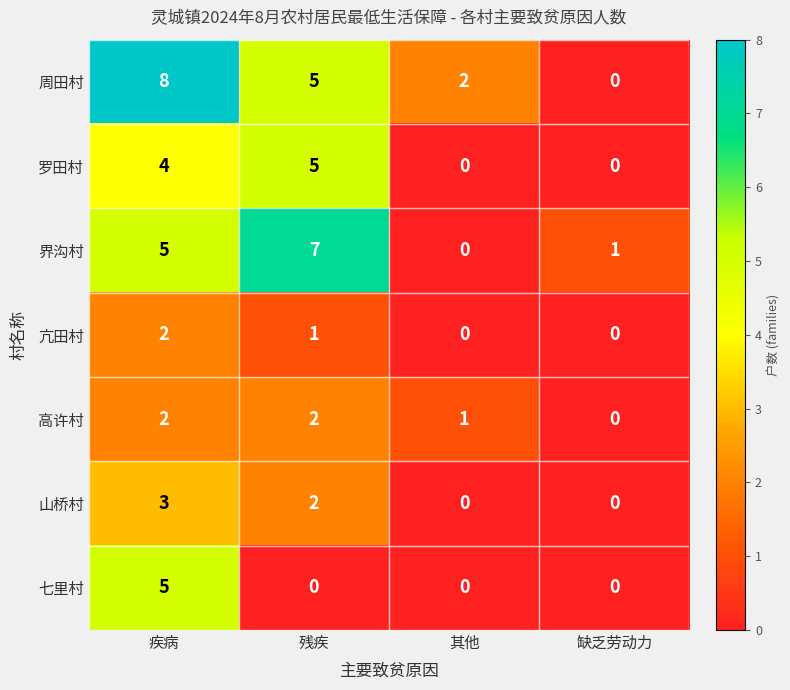

What is the difference between the second highest and second lowest values in the 界沟村 series?

4